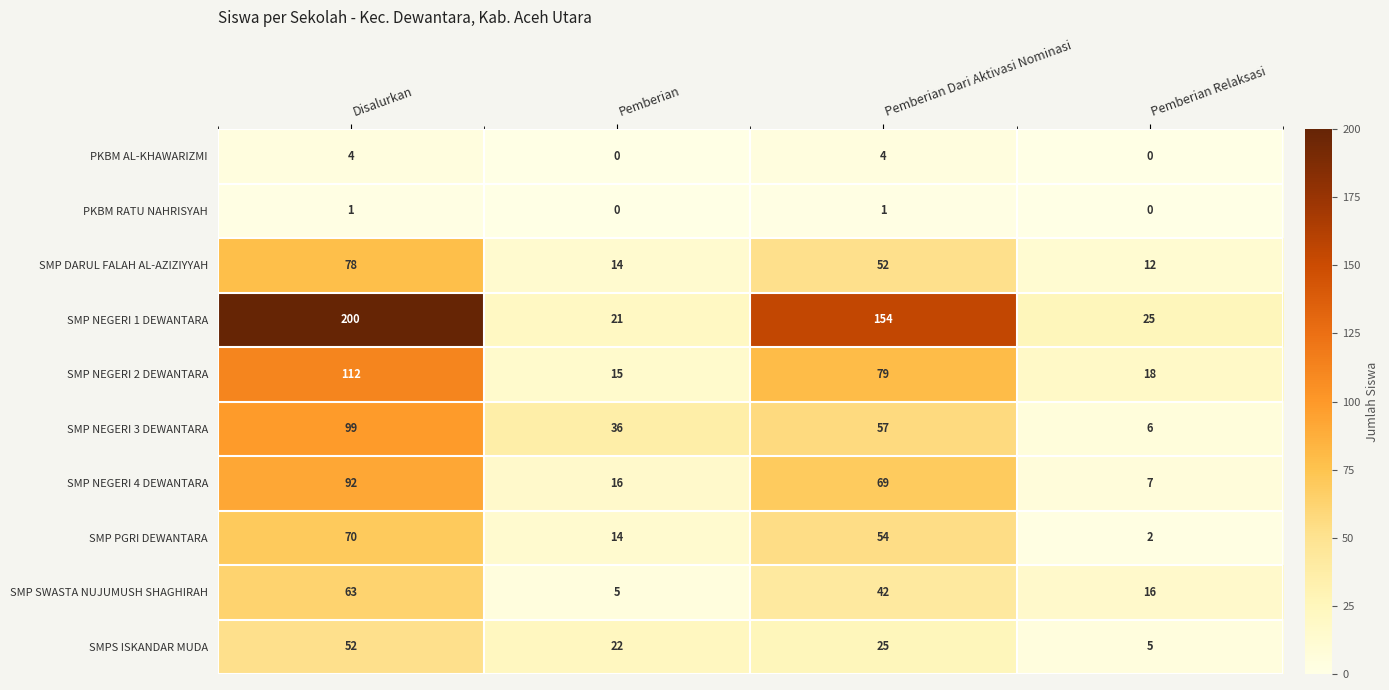

Which series has the widest spread of values?

SMP NEGERI 1 DEWANTARA